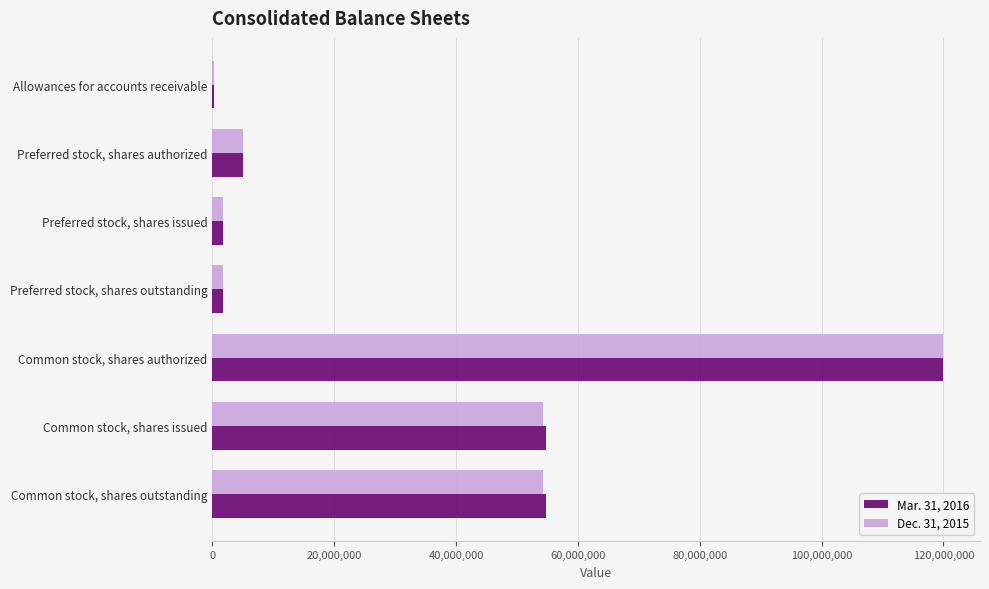

At which label does Mar. 31, 2016 reach its peak?

Common stock, shares authorized